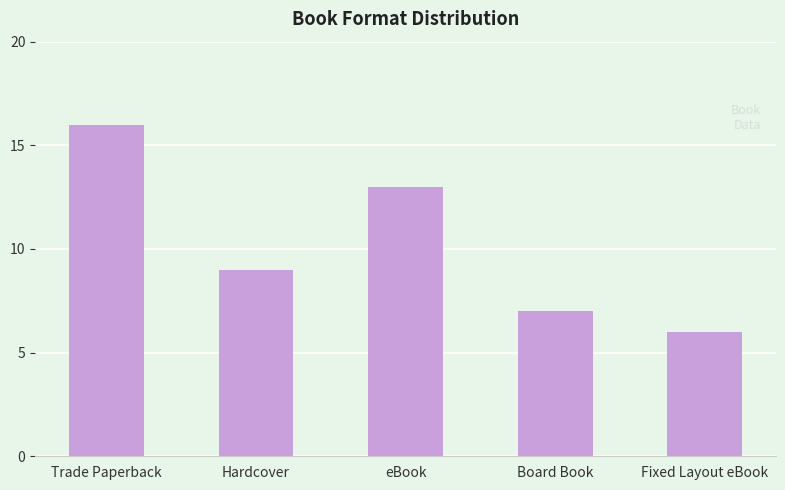

Which label corresponds to the smallest value in the chart?

Fixed Layout eBook